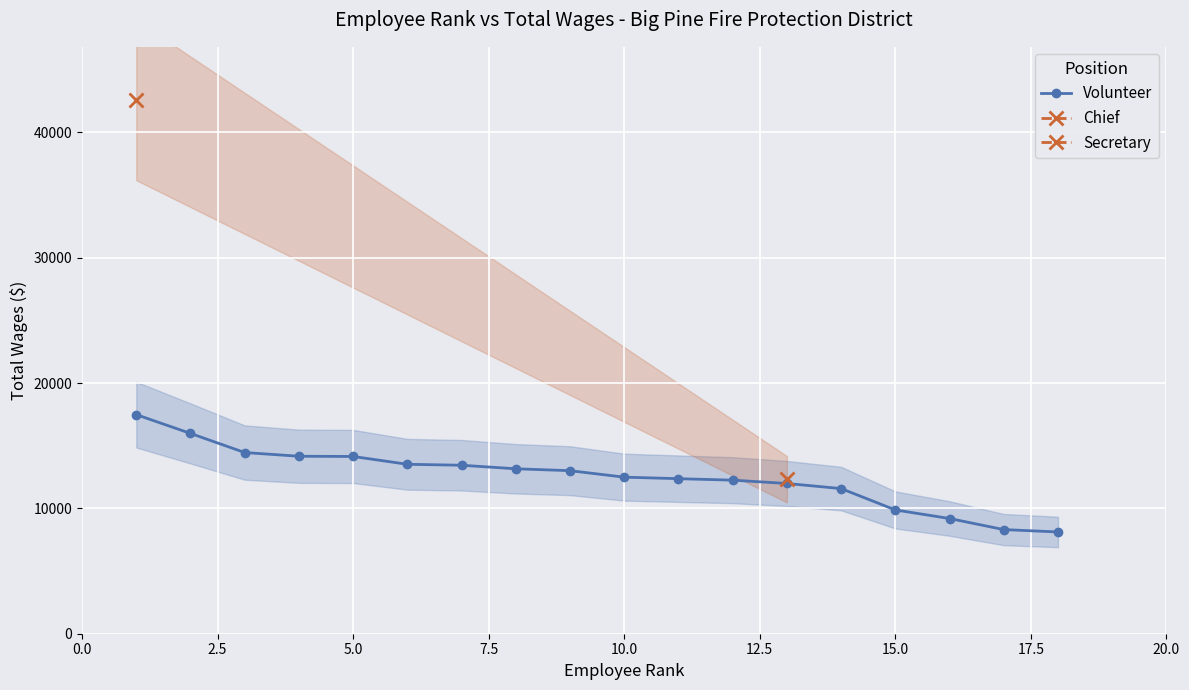

What is the lowest value of the Volunteer series?

8120